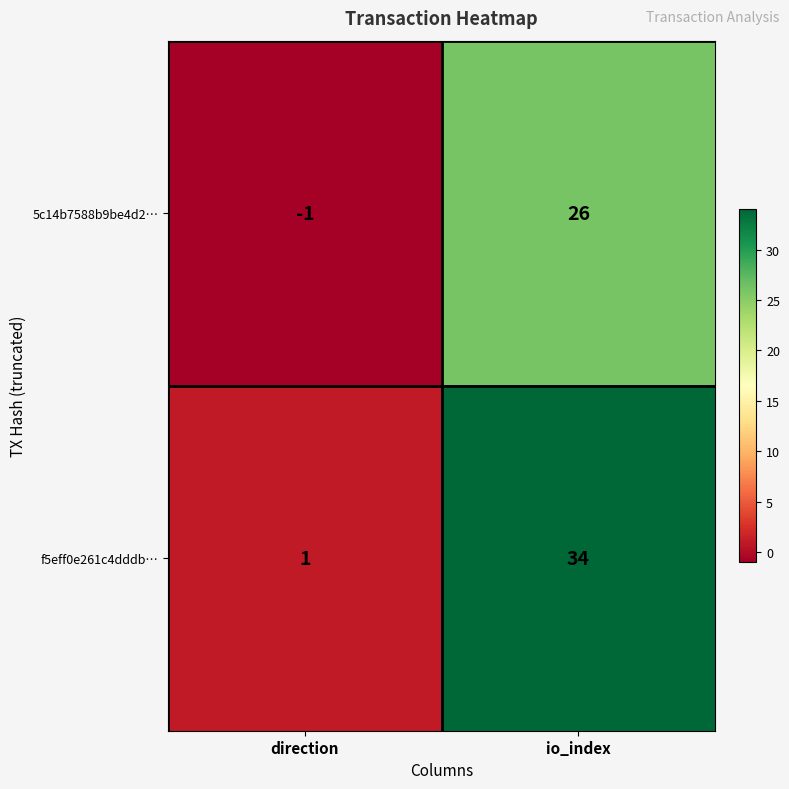

Rank the series by their average value, from highest to lowest.

f5eff0e261c4dddb…, 5c14b7588b9be4d2…